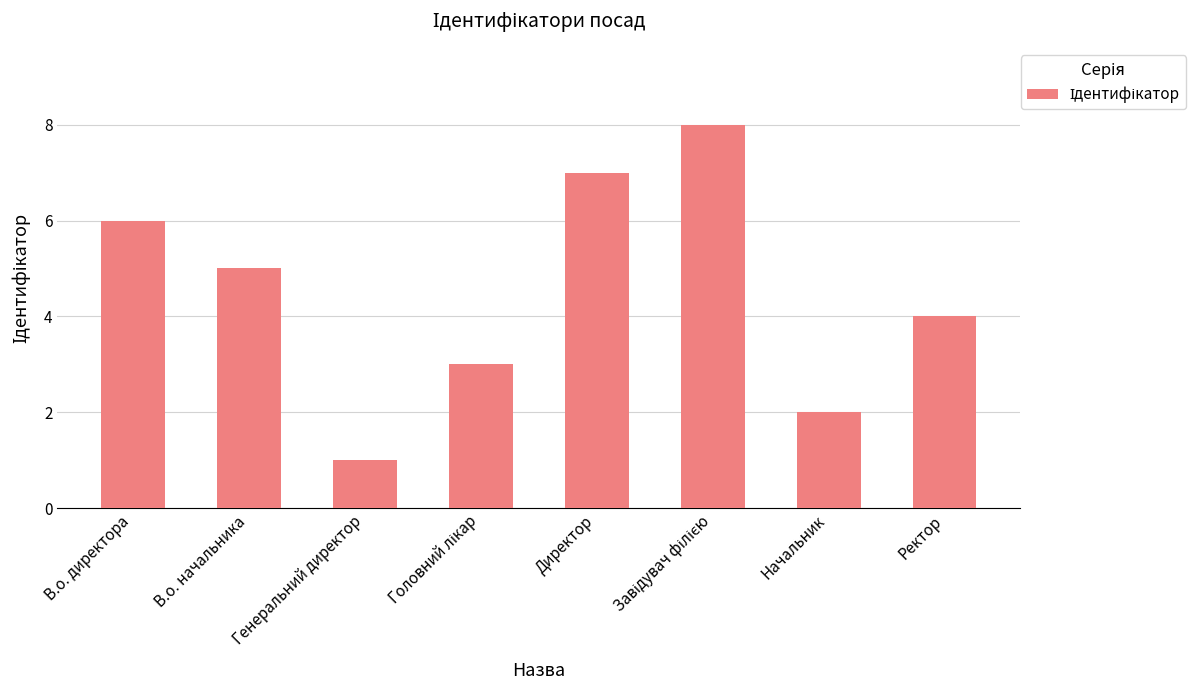

What is the minimum value shown in the chart?

1